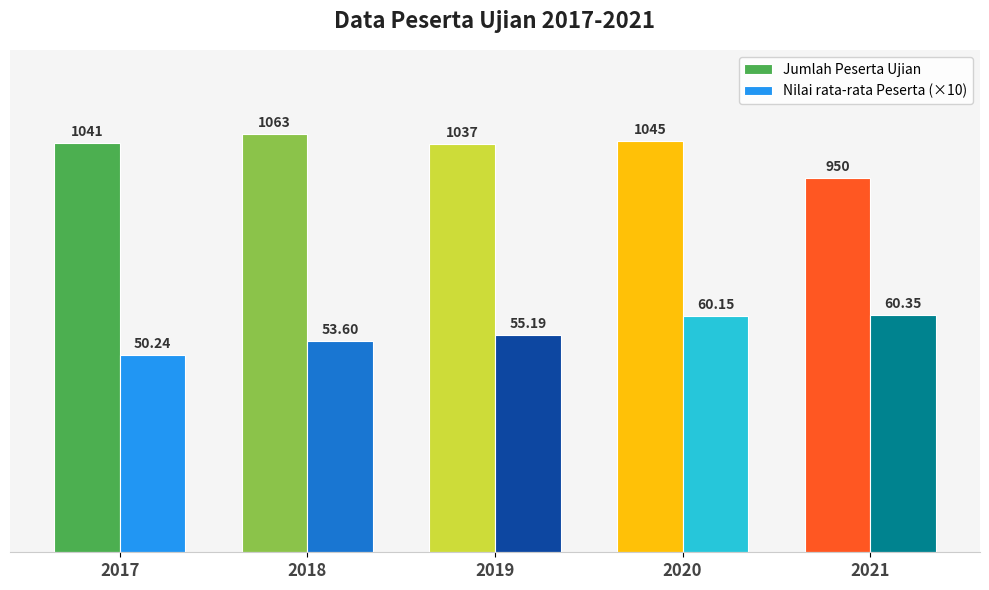

Reading left to right, what are all the values shown in this chart?

Jumlah Peserta Ujian: 1041.0	1063.0	1037.0	1045.0	950.0
Nilai rata-rata Peserta (×10): 502.4	536.0	551.9	601.5	603.5